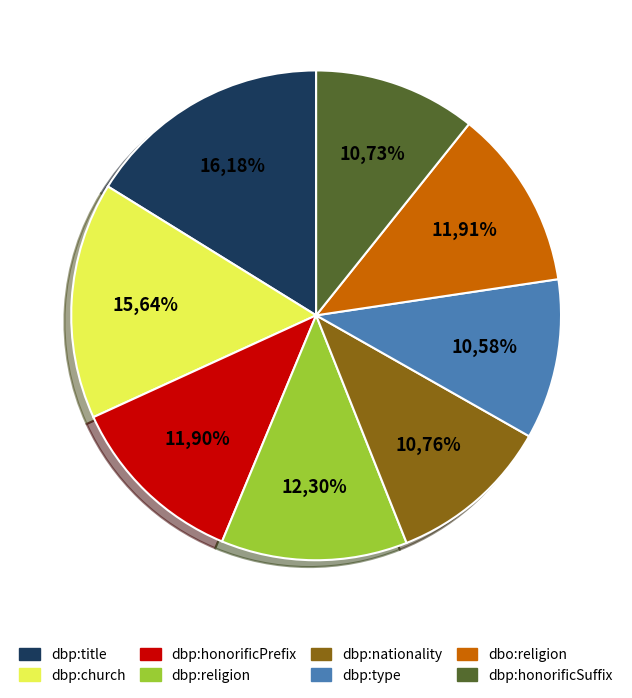

To the nearest percent, what is the combined percentage of dbp:honorificSuffix and dbp:church?

26%